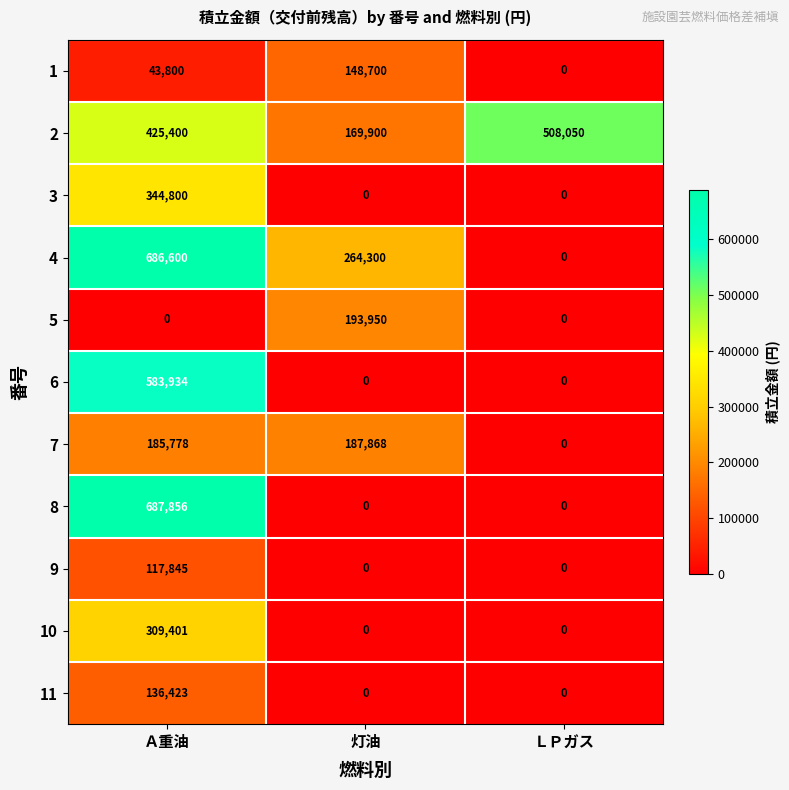

True or false: 2 has a value of 508050 at ＬＰガス.

True